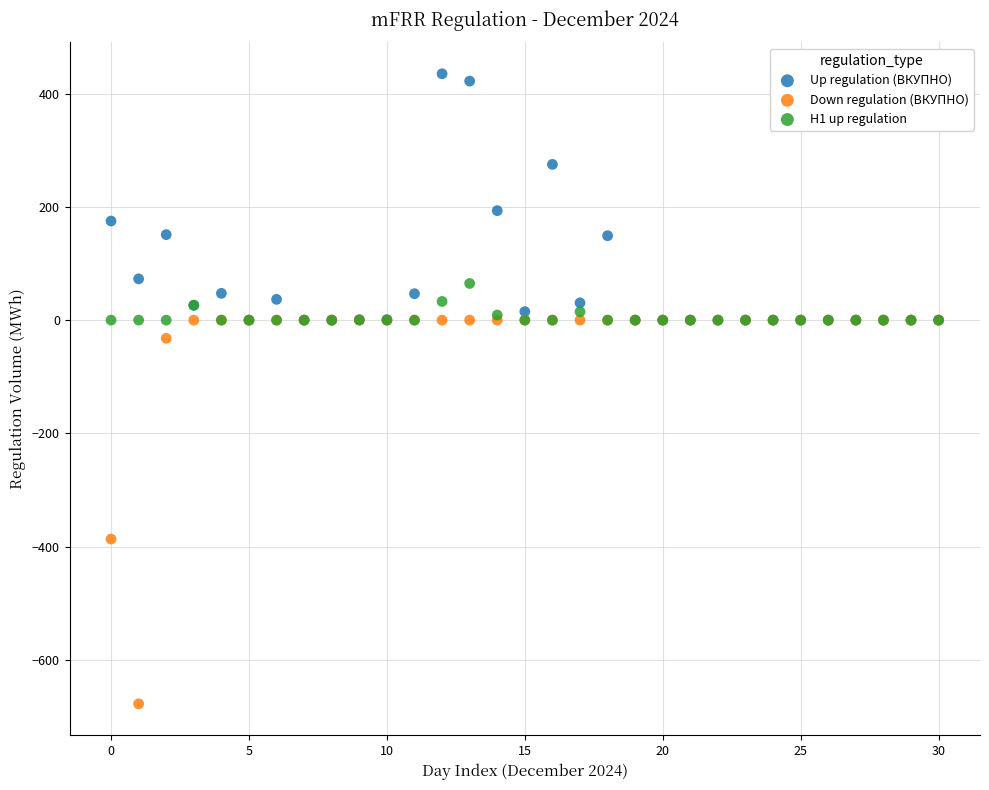

In the Up regulation (ВКУПНО) series, what Y value is closest to 217?

193.2